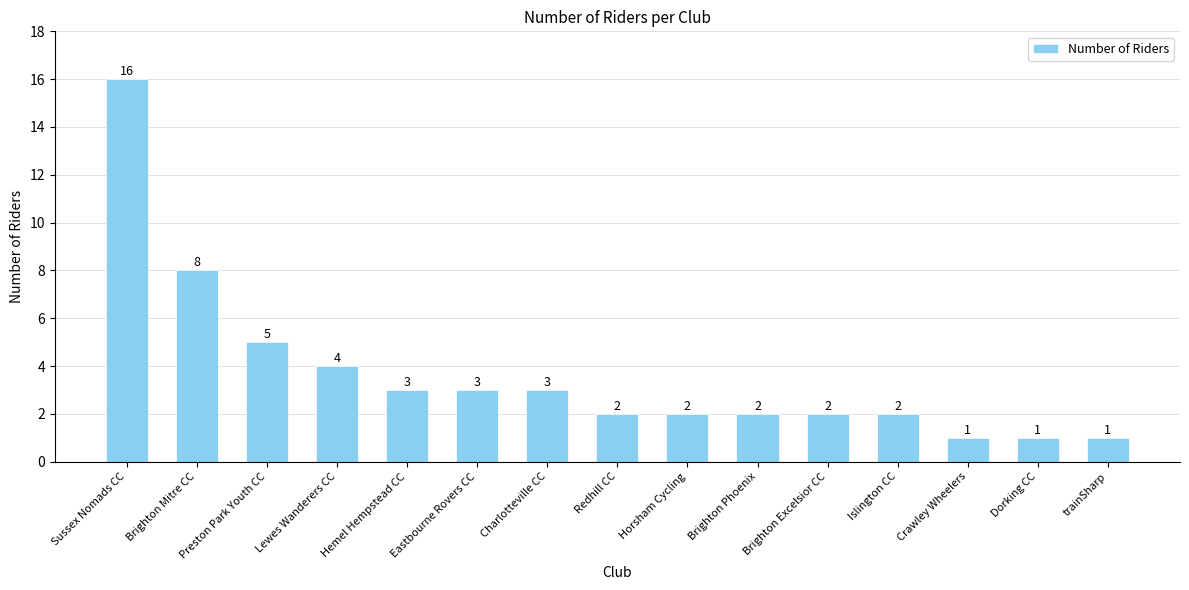

At which label is the value closest to 8?

Brighton Mitre CC